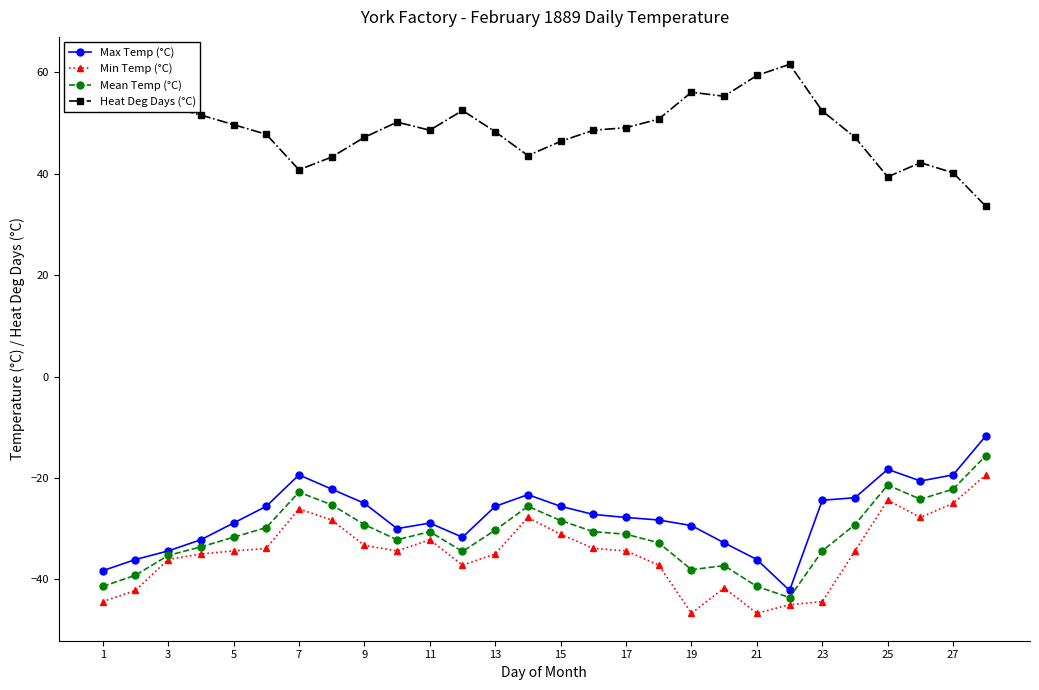

What is the average value of the Heat Deg Days (°C) series?

49.1